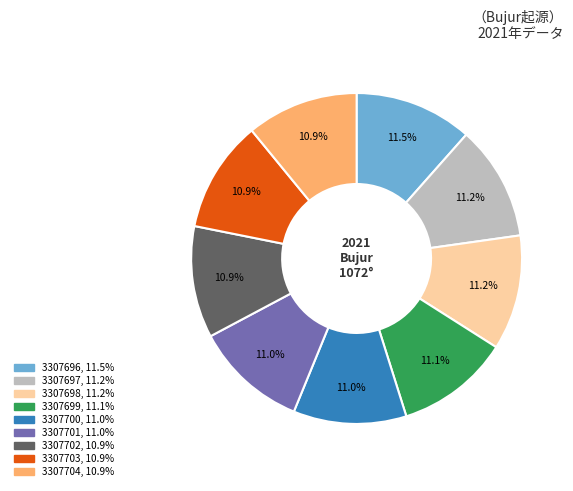

Does 3307703 account for over 50% of the chart?

No